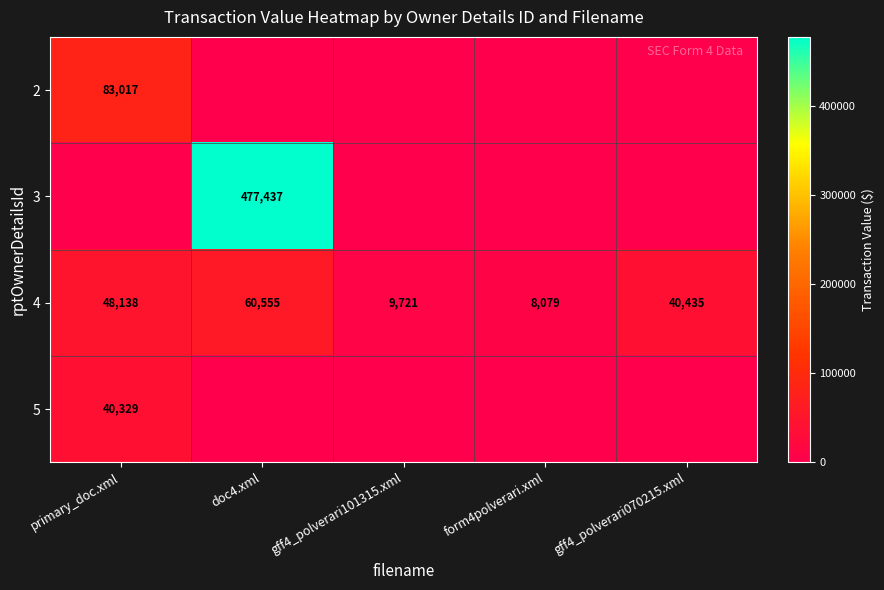

What is the total value across all series at form4polverari.xml?

8079